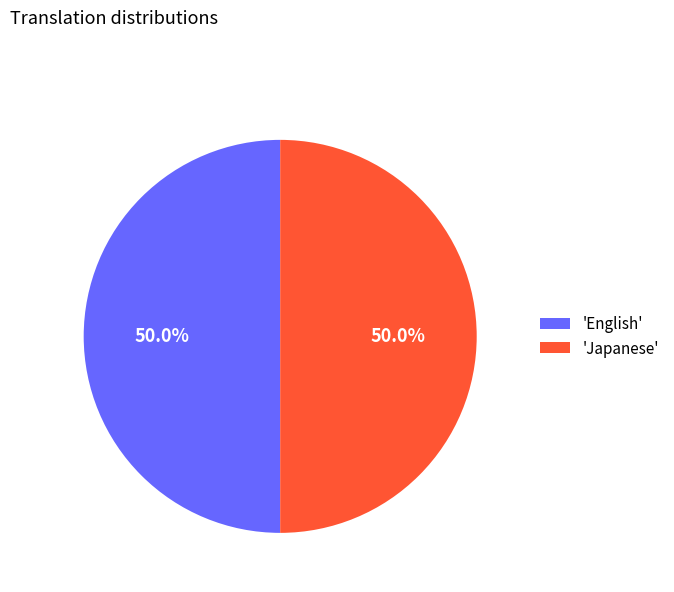

Is the sum of 'English' and 'Japanese' greater than half?

Yes